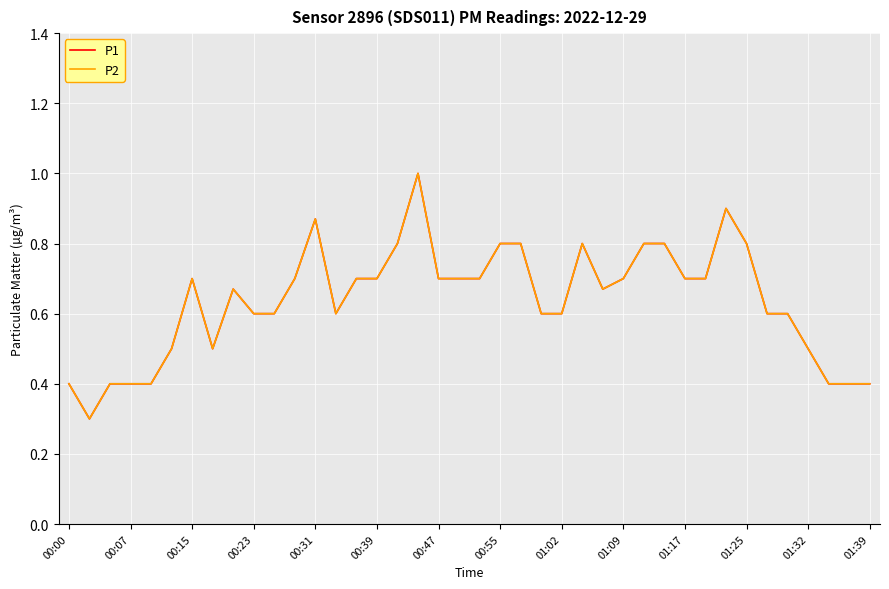

How many lines are shown in the chart?

2